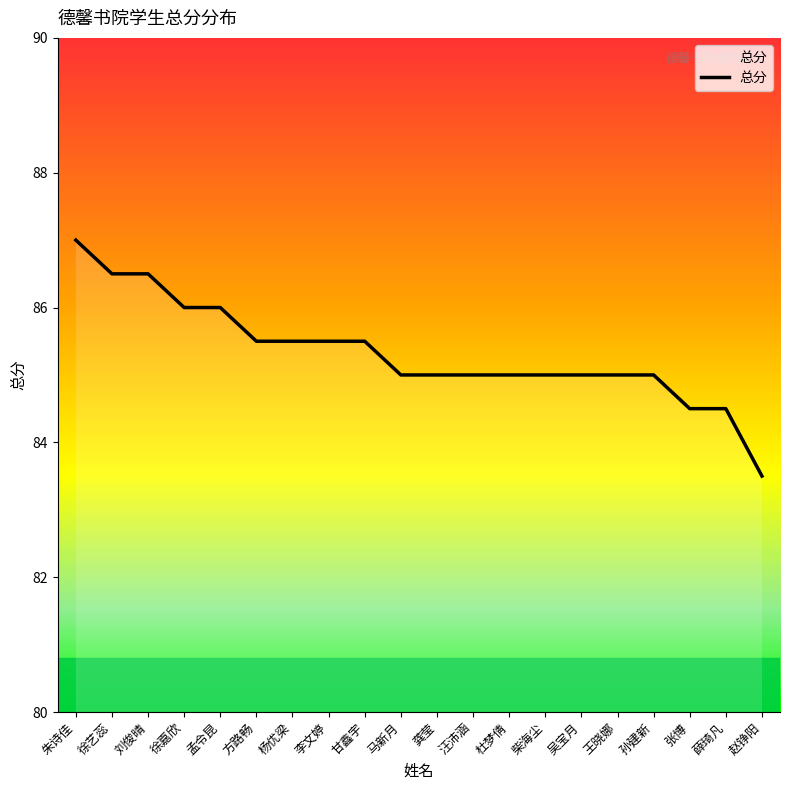

The value at 徐艺蕊 is 86.5. True or false?

True